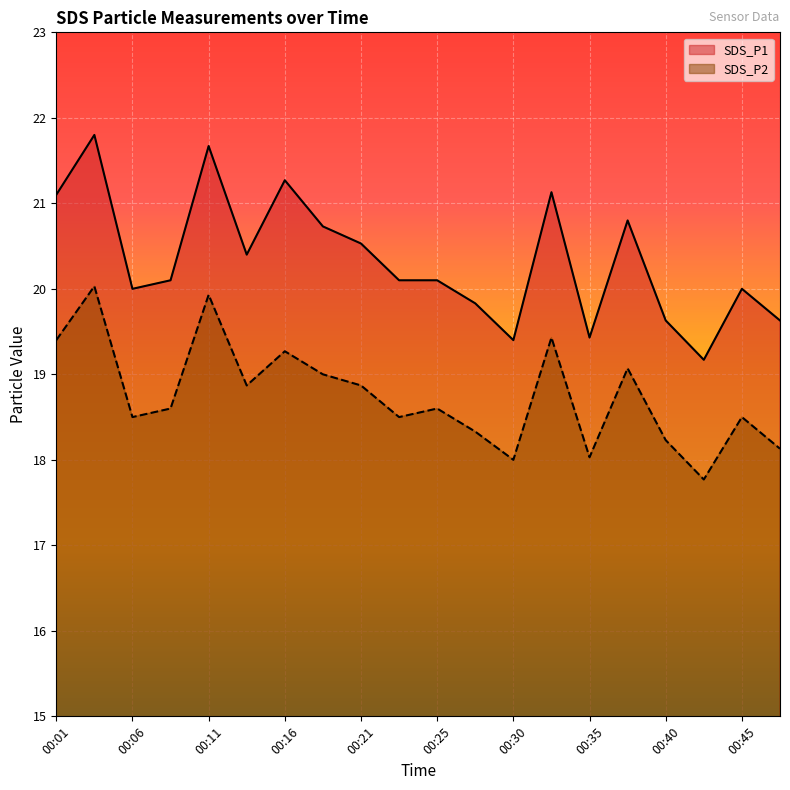

Which series has the largest total across all categories?

SDS_P1